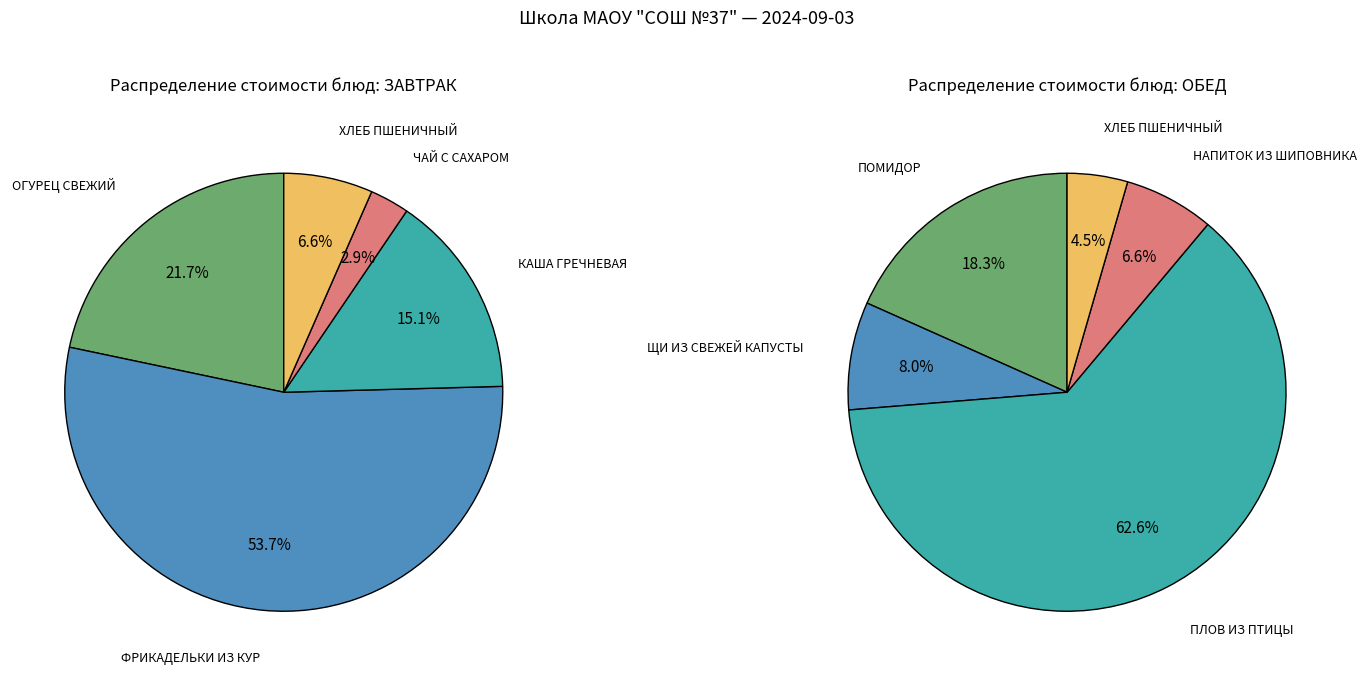

Does ОБЕД represent more than half of the total?

Yes